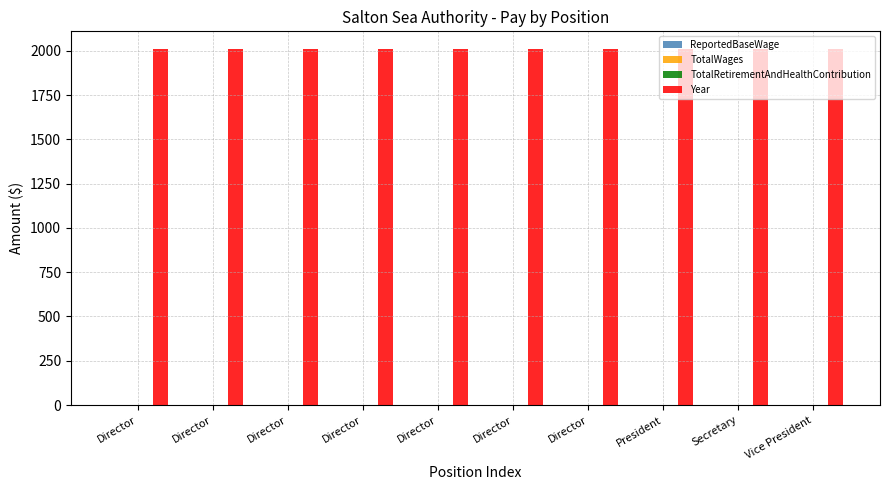

Which has a higher value, Director or Director?

Director